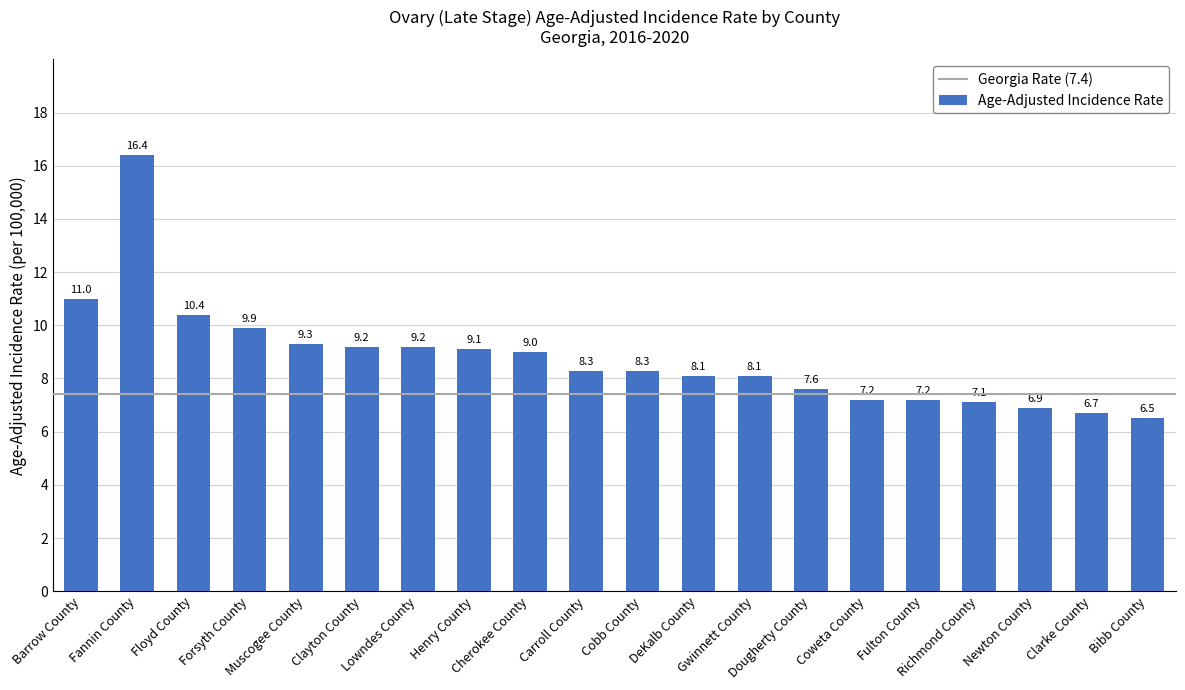

What is the label of the 1st bar from the left?

Barrow County